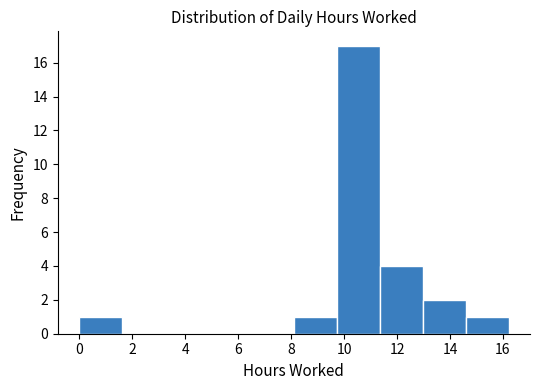

Over which range of the x-axis is the bar tallest?

9.8 to 11.4